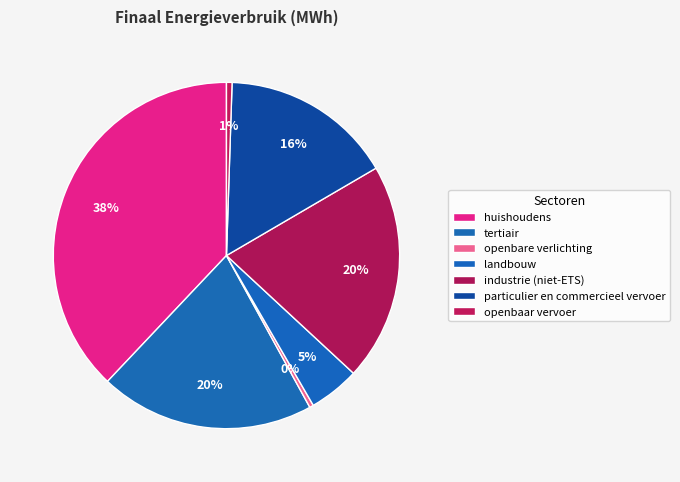

How many slices are in this pie chart?

7